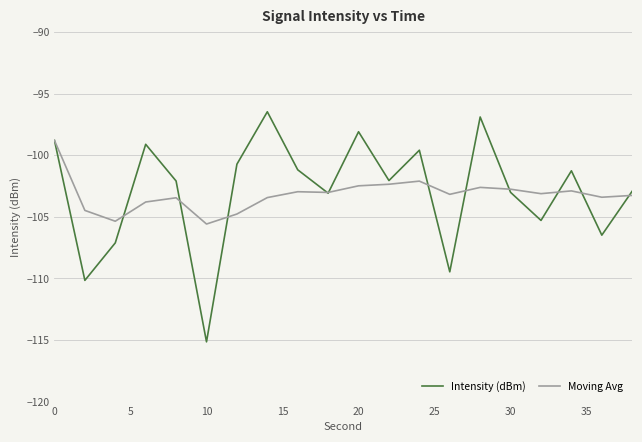

What is the difference between the second highest and minimum values in the Intensity (dBm) series?

18.2